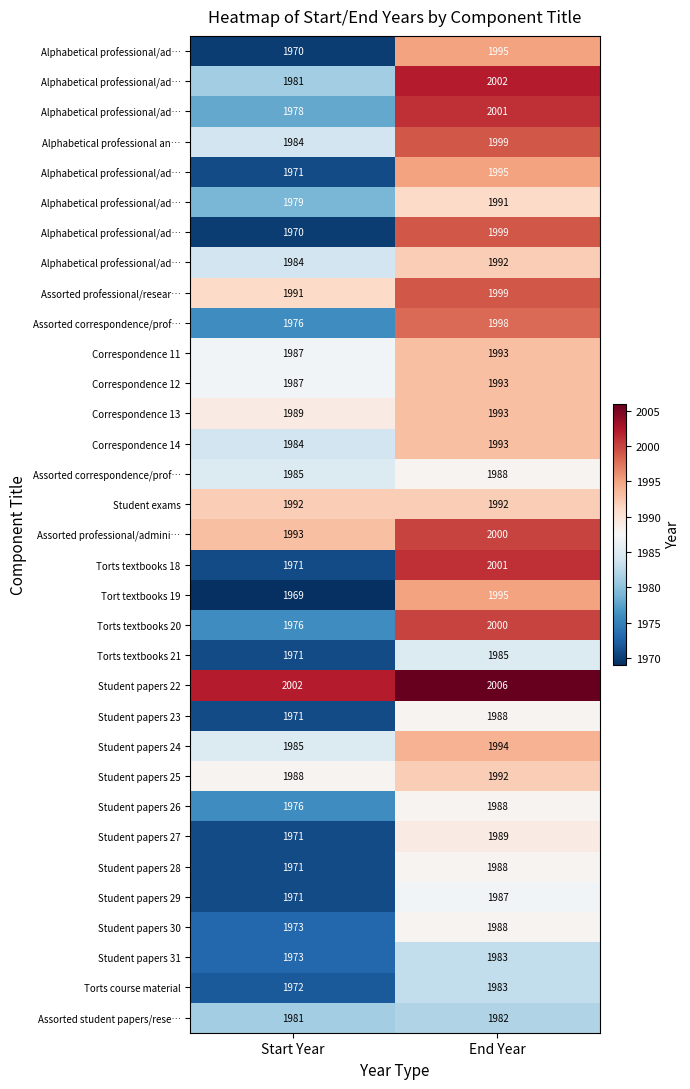

What is the spread (max minus min) of values at Start Year?

33